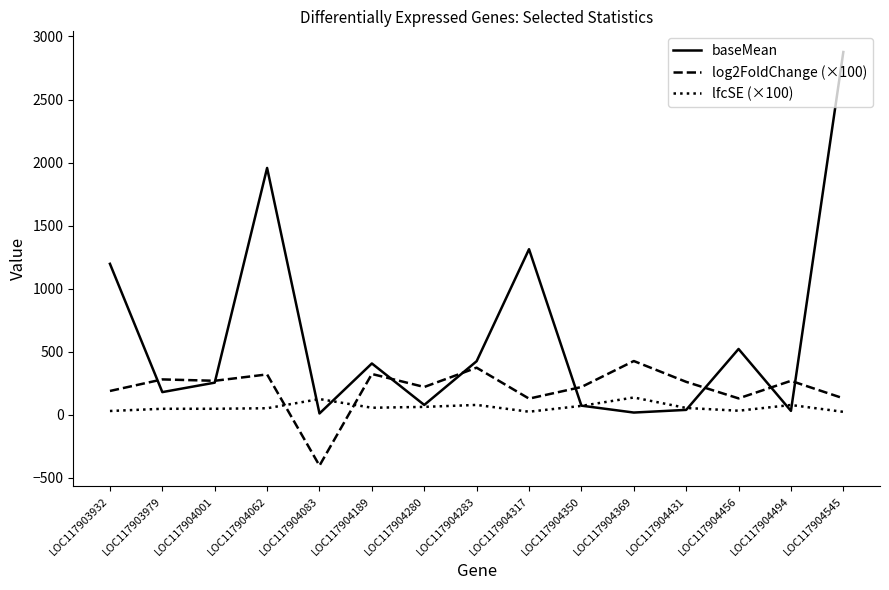

Which series has the largest total across all categories?

baseMean